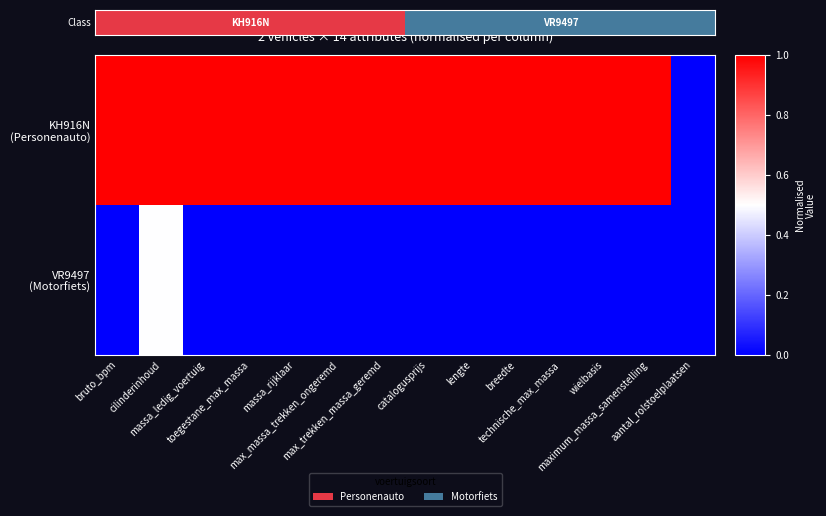

Count the number of data series in this chart.

2